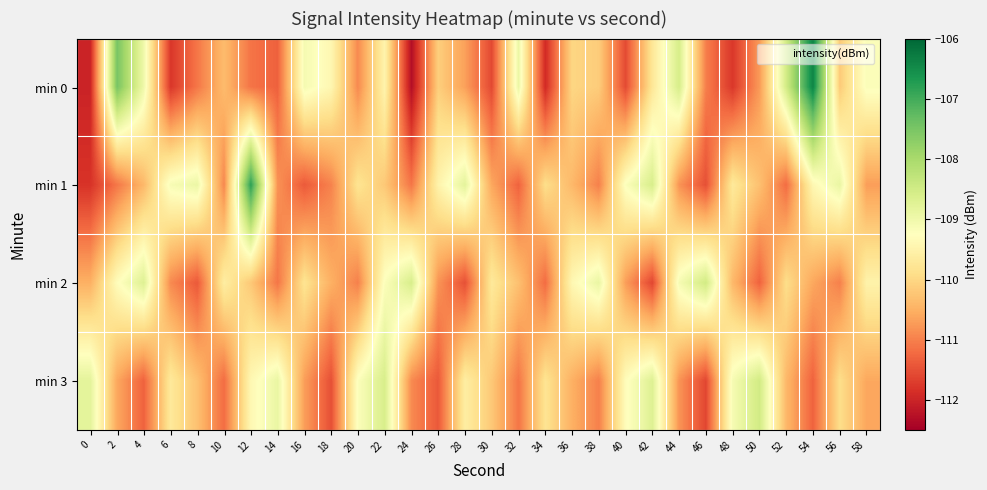

Which series has the largest total across all categories?

min 3